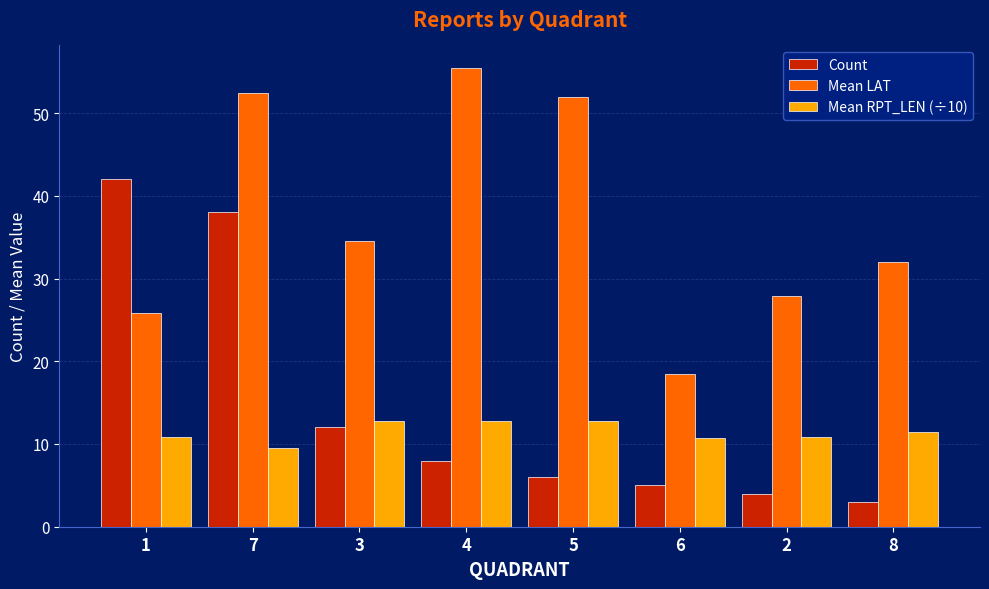

Are the bars grouped side by side (vs. stacked)?

Yes